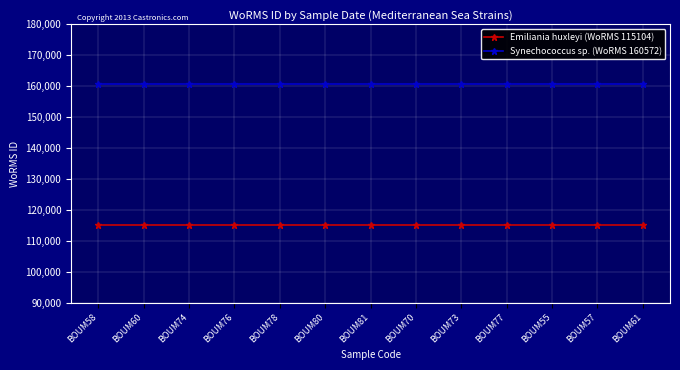

True or false: Emiliania huxleyi (WoRMS 115104) has a value of 115104 at BOUM77.

True